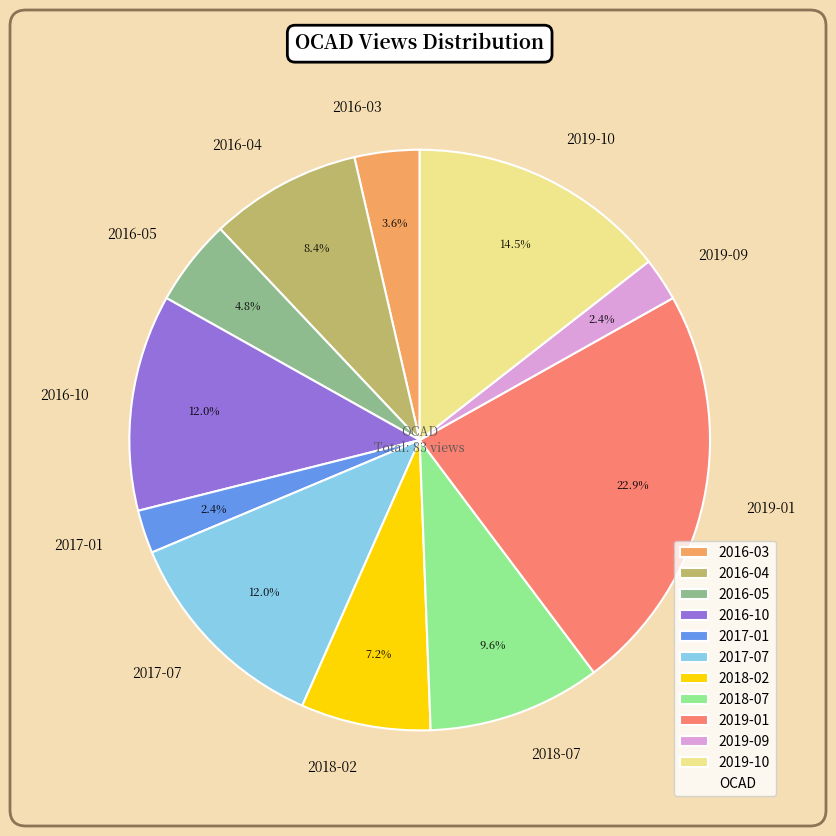

Which category has the biggest portion of the pie?

2019-01